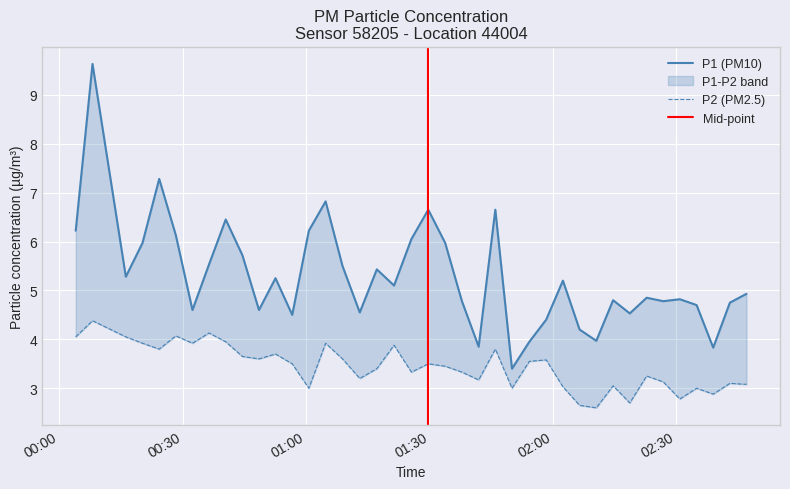

Which series has the largest total across all categories?

P1